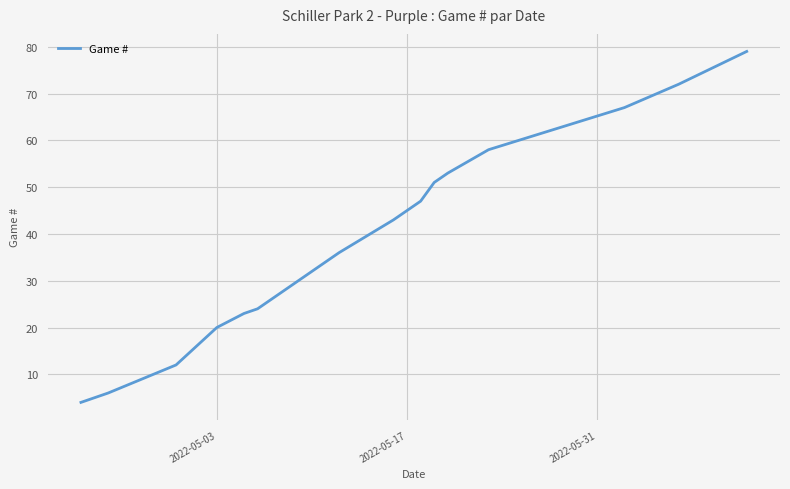

What is the difference between the maximum and minimum values?

75